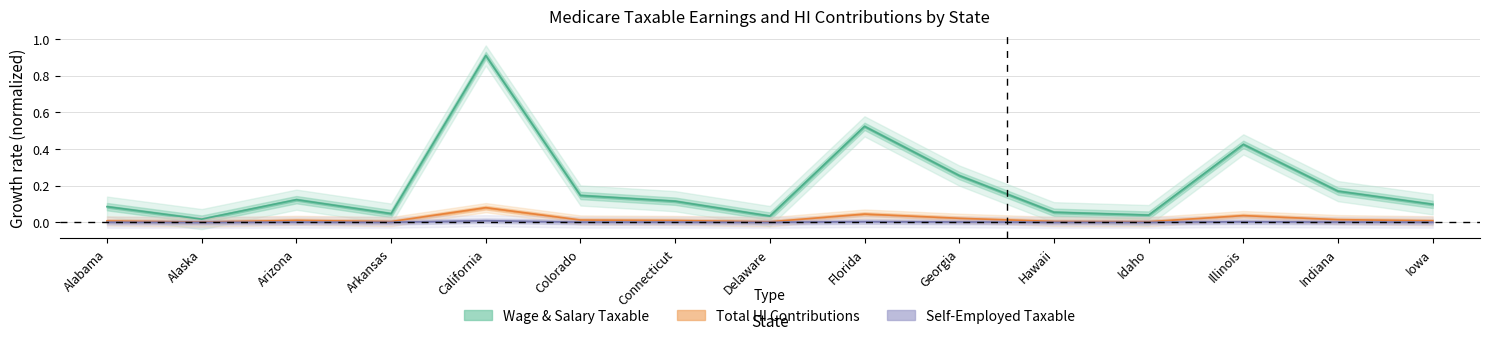

What is the difference between the maximum and minimum values in the Total_taxable series?

0.1